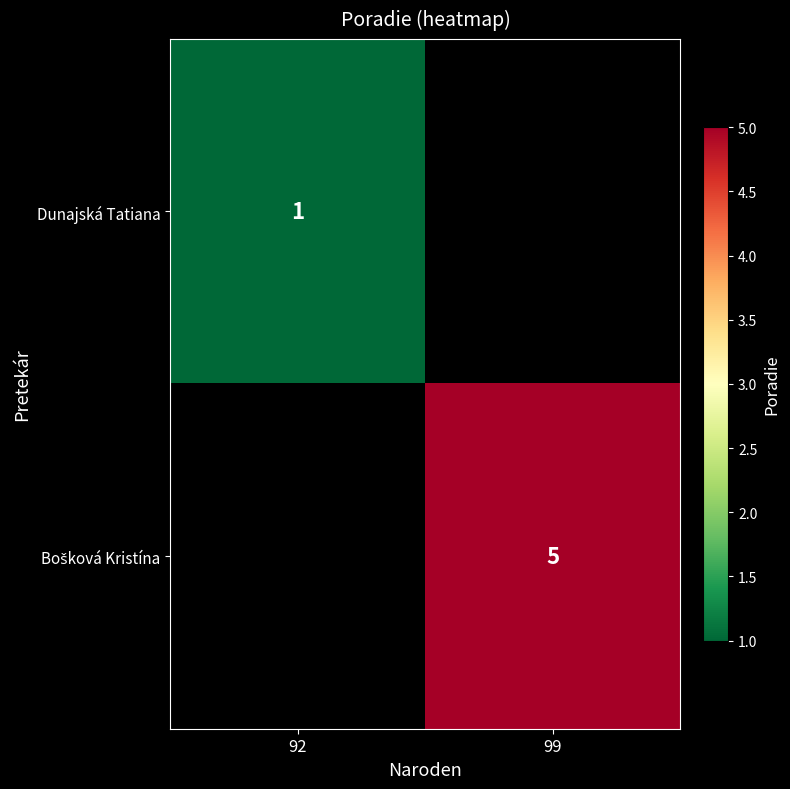

True or false: Dunajská Tatiana has a value of 2 at 92.

False